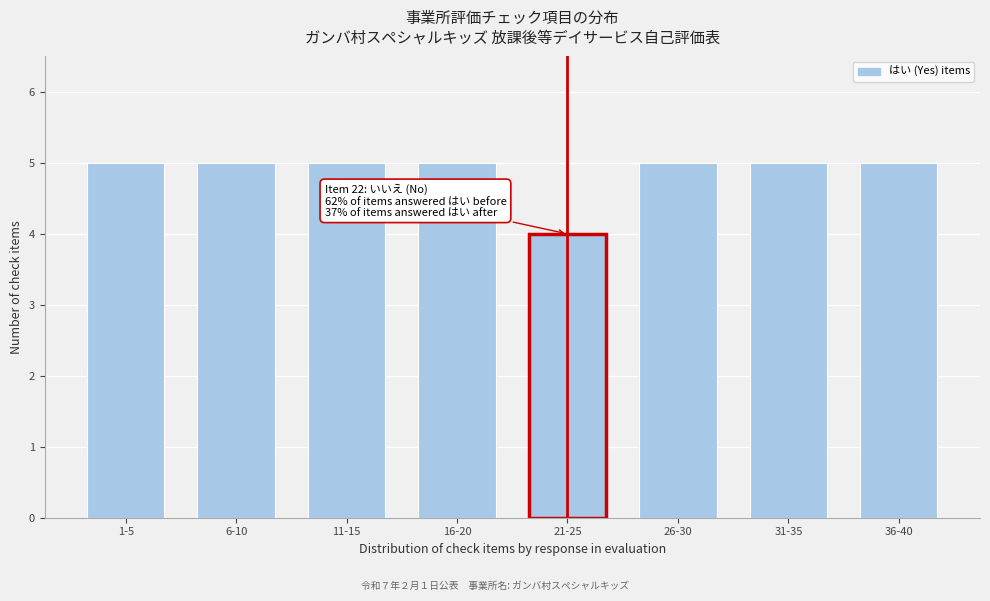

Reading left to right, what are all the values shown in this chart?

1-5=5	6-10=5	11-15=5	16-20=5	21-25=4	26-30=5	31-35=5	36-40=5